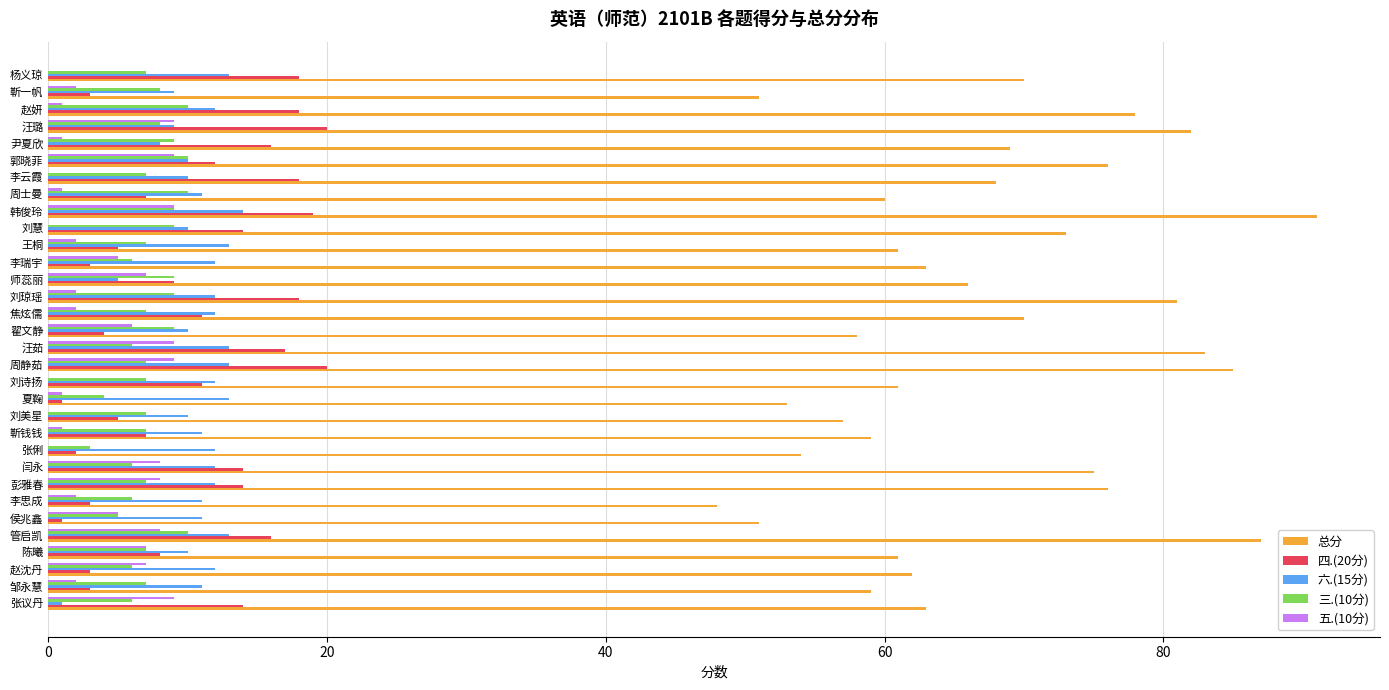

What are all the series names shown in the legend?

总分, 四.(20分), 六.(15分), 三.(10分), 五.(10分)